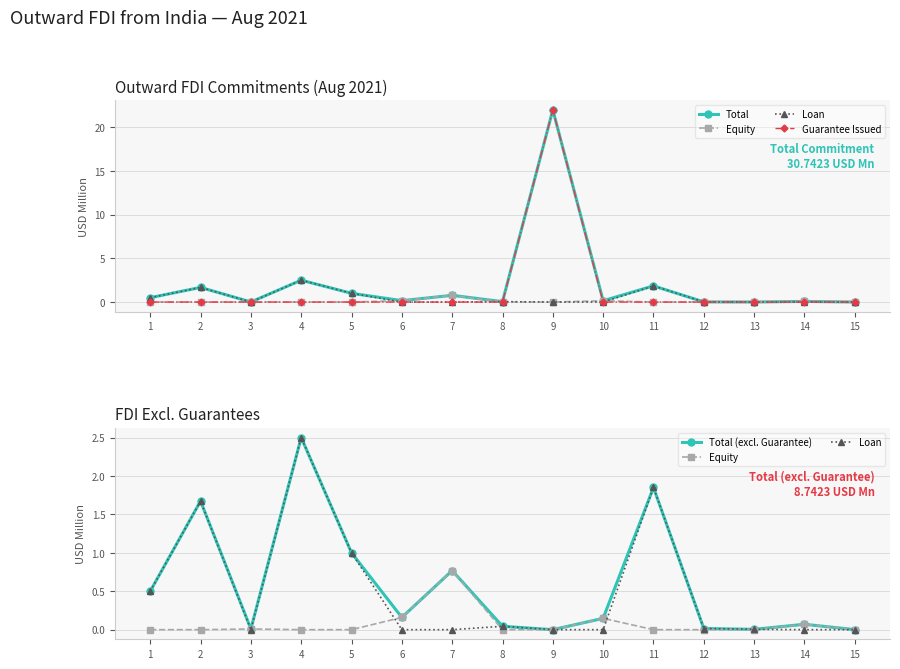

Where is the first local minimum for Total?

3